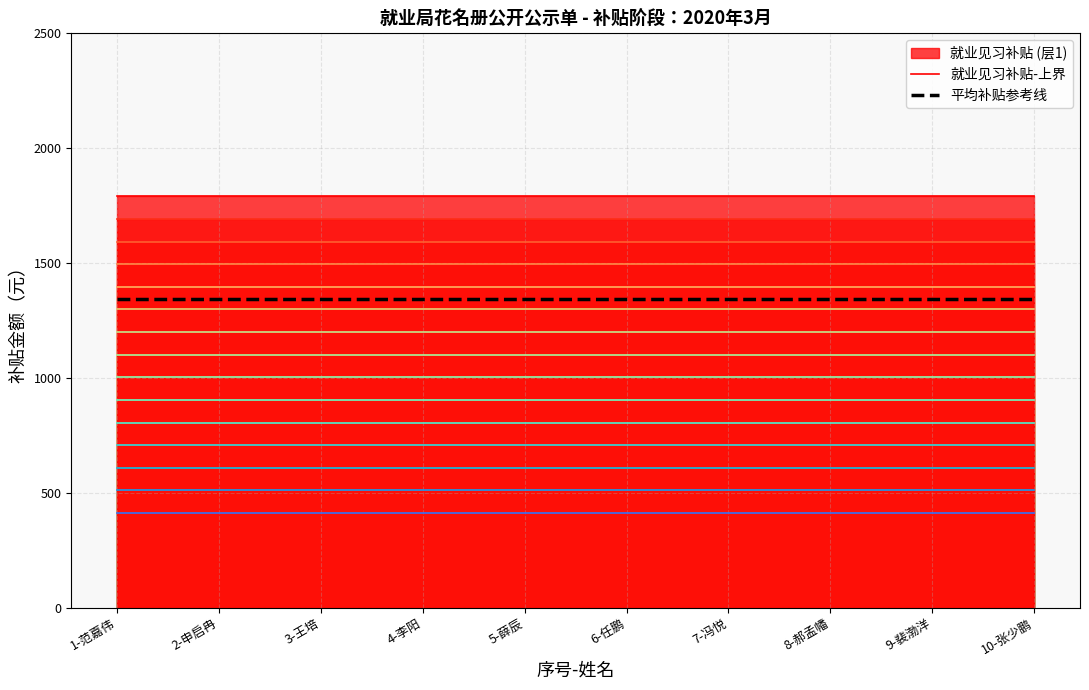

At how many categories does at least one series exceed 1751?

10